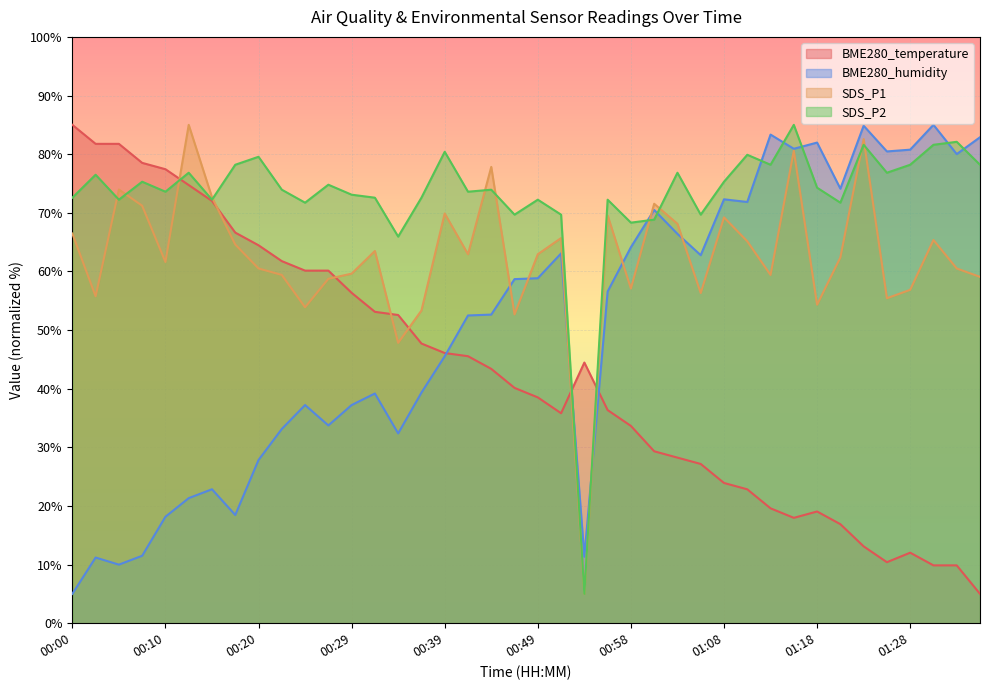

How many intersections are there between SDS_P1 and BME280_temperature?

7